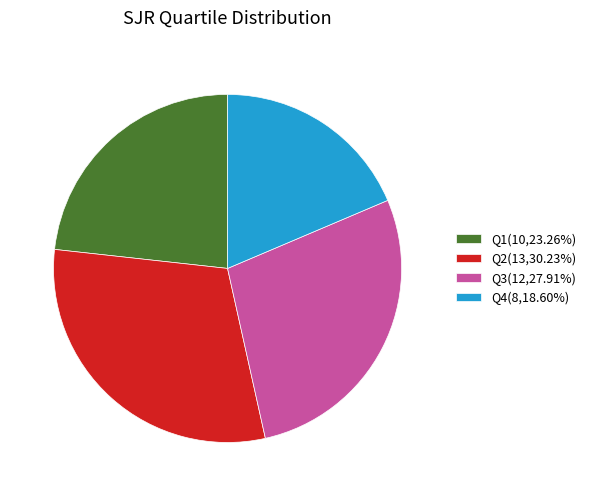

Is there a majority slice in this chart?

No